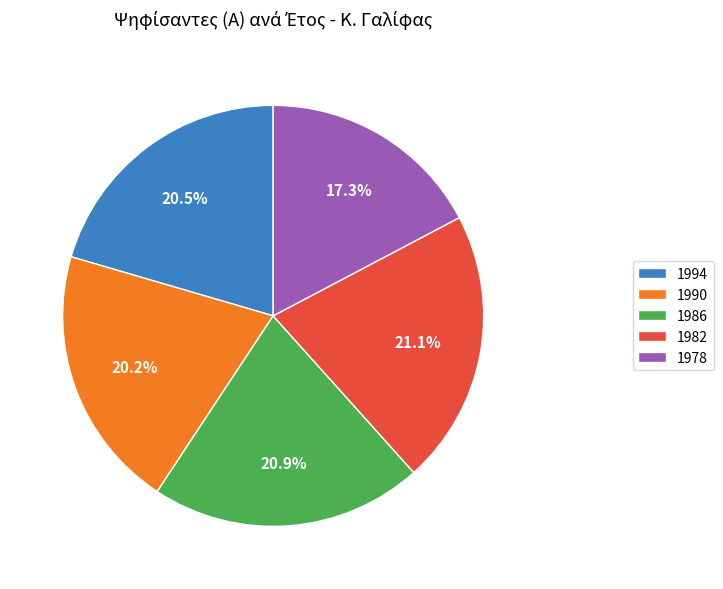

Is it true that 1978 is 17% of the pie?

True